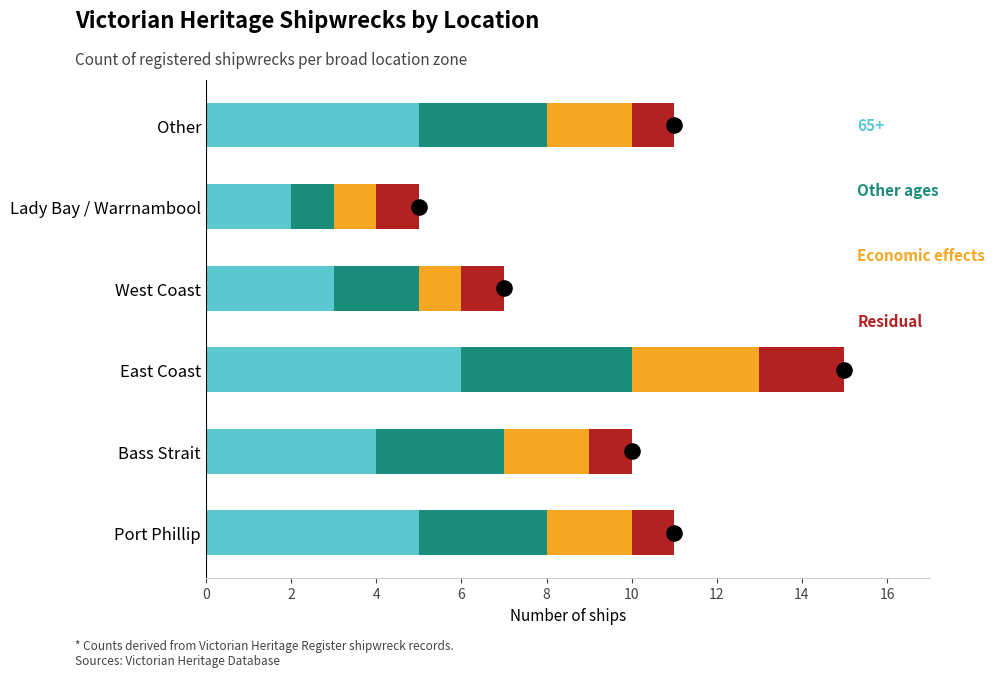

Is the value of Residual at West Coast greater than the value of Other ages at Bass Strait?

No